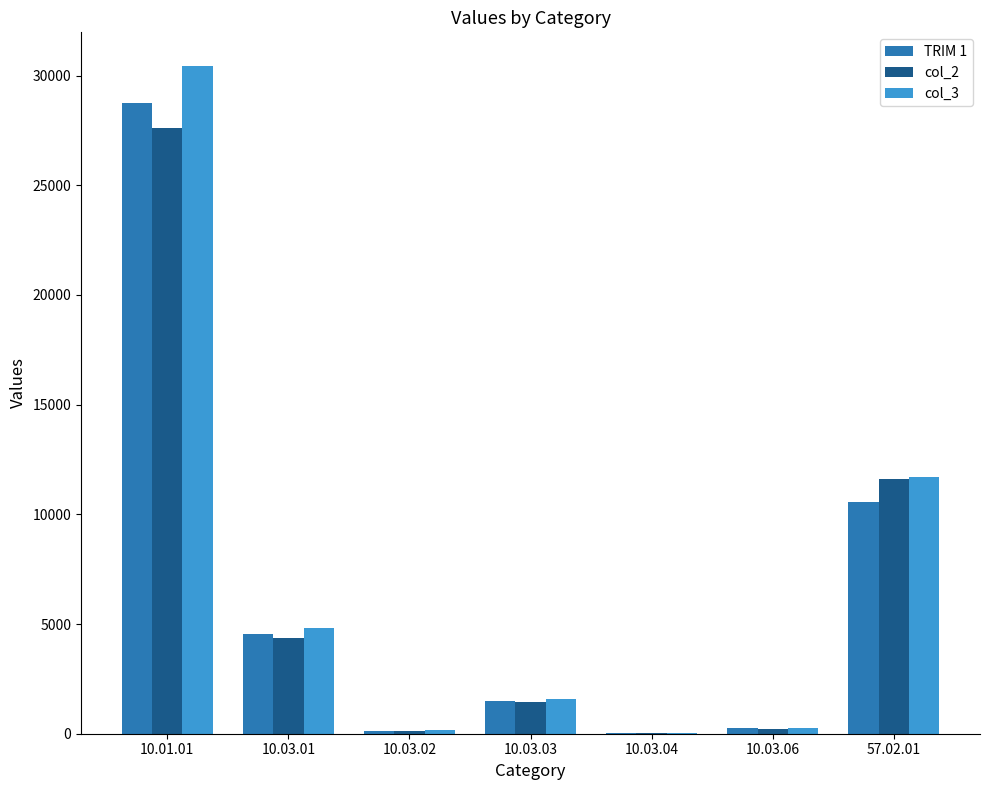

True or false: col_2 has a value of 4362 at 10.03.01.

True